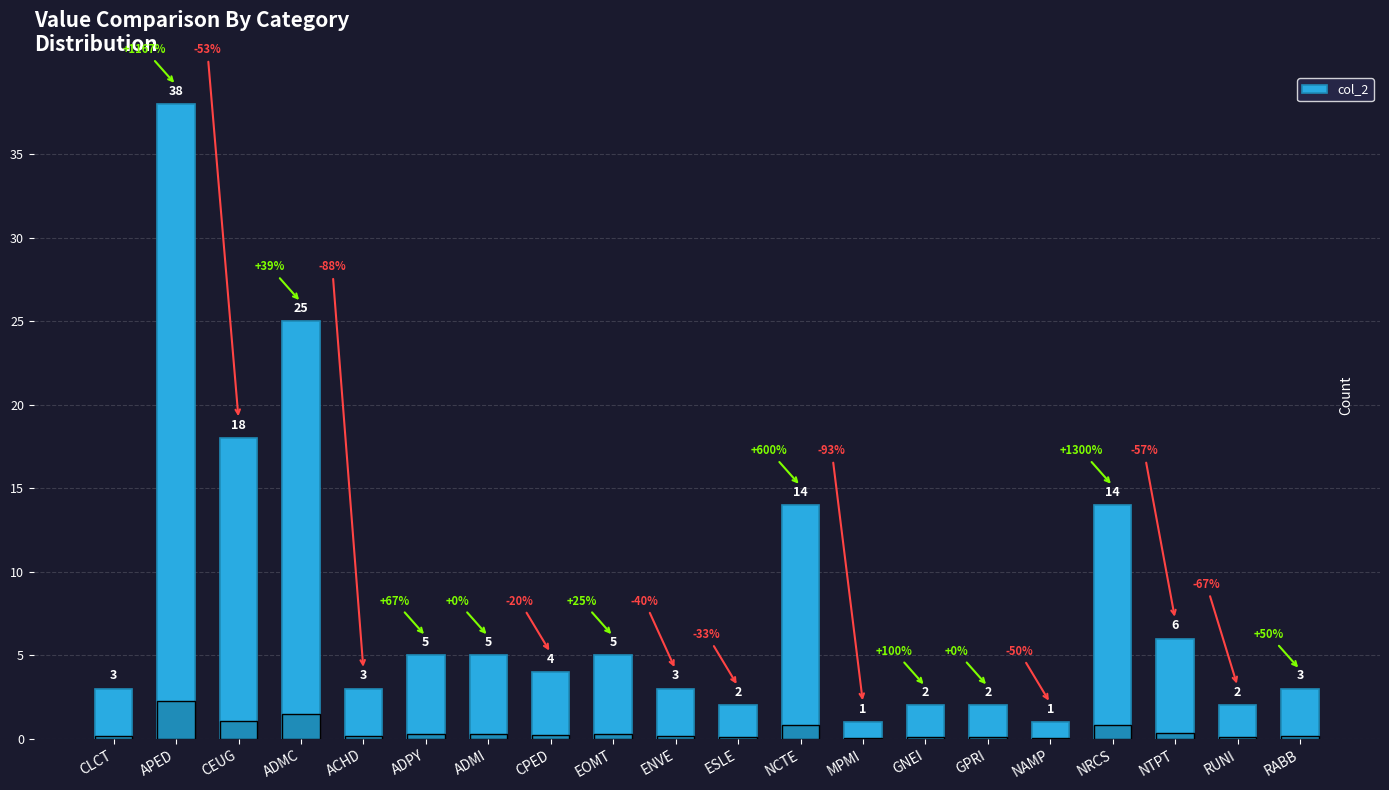

What is the sum of all values?

156